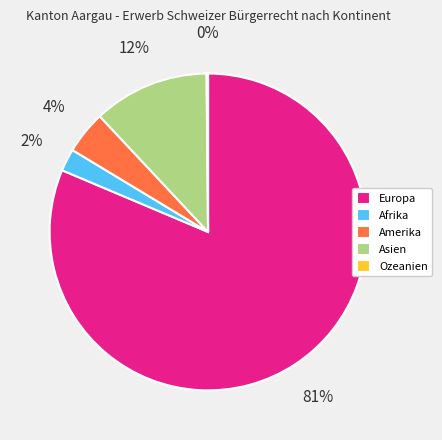

Which category has the biggest portion of the pie?

Europa